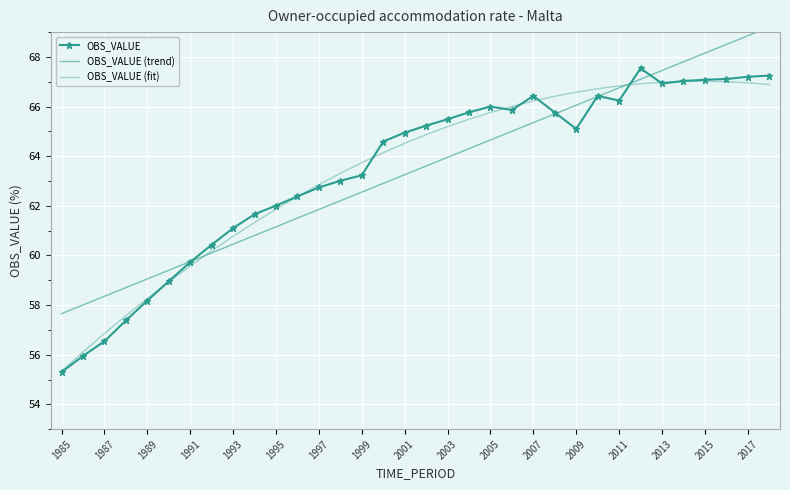

How many lines are shown in the chart?

3